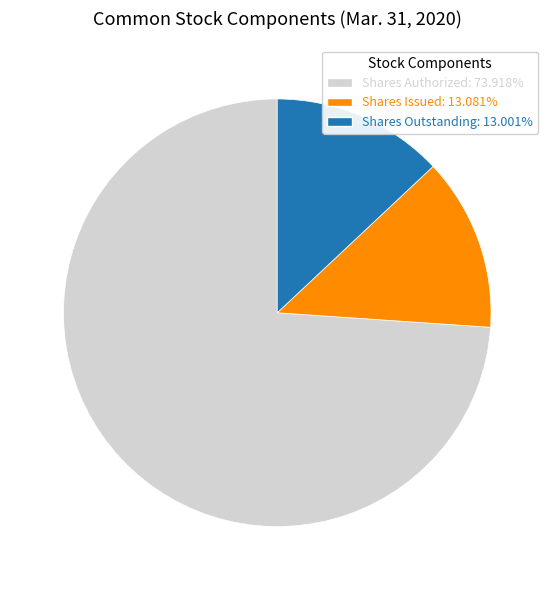

Is the sum of Shares Outstanding: 13.001% and Shares Authorized: 73.918% greater than half?

Yes